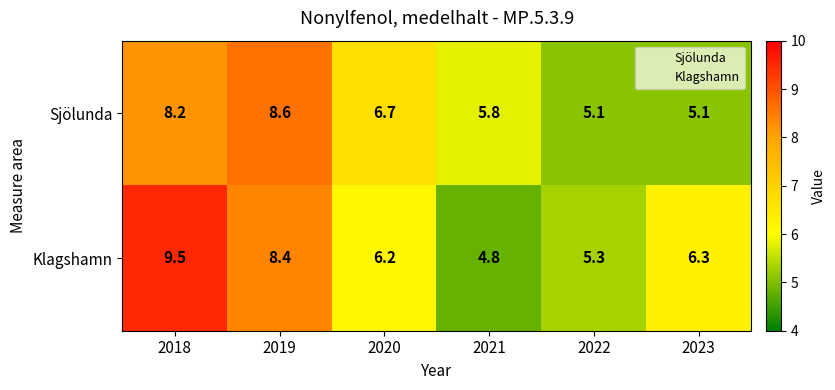

Reading left to right, extract all data points from this chart.

Sjölunda: 2018=8.2	2019=8.6	2020=6.7	2021=5.8	2022=5.1	2023=5.1
Klagshamn: 2018=9.5	2019=8.4	2020=6.2	2021=4.8	2022=5.3	2023=6.3